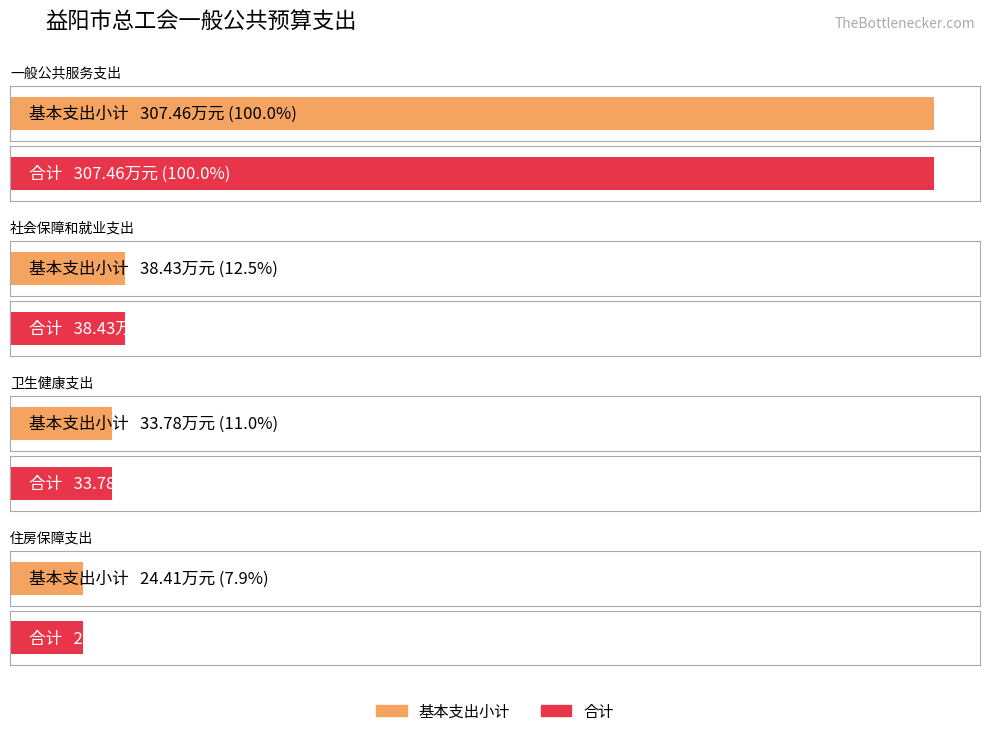

True or false: 基本支出小计 has a value of 484.8 at 一般公共服务支出.

False